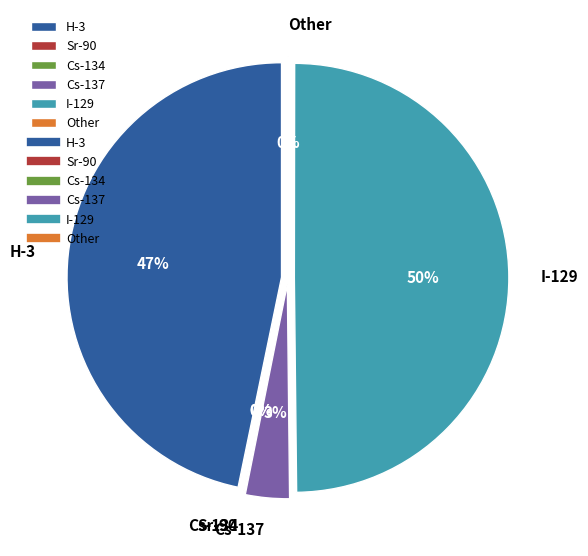

Approximately how many times larger is the value at Cs-134 compared to Sr-90?

0.6